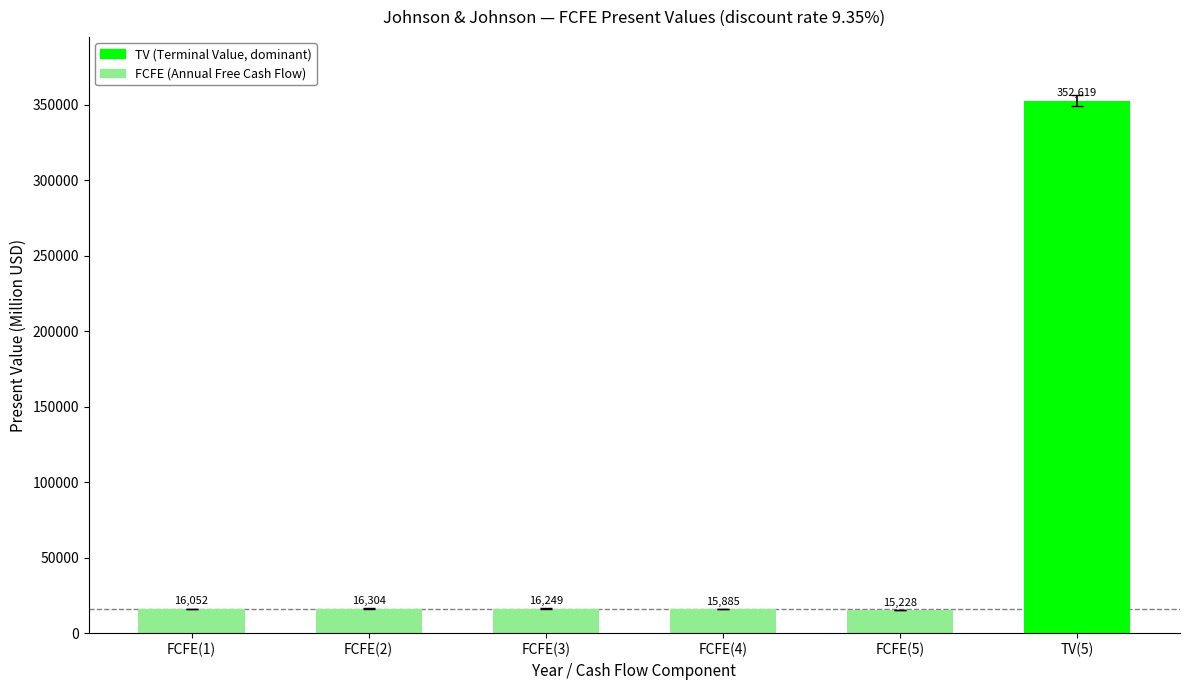

Reading left to right, extract all data points from this chart.

FCFE(1)=16052	FCFE(2)=16304	FCFE(3)=16249	FCFE(4)=15885	FCFE(5)=15228	TV(5)=352619